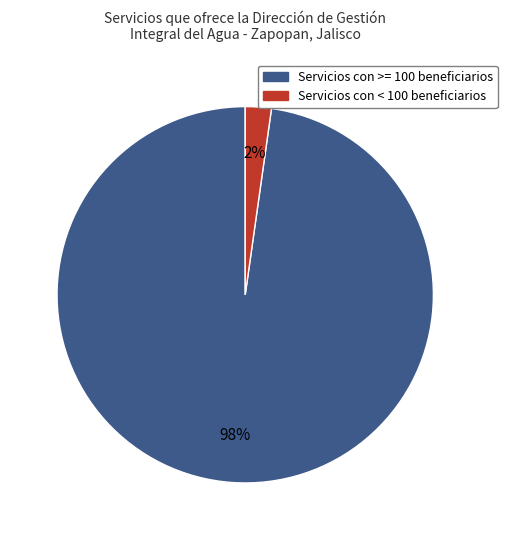

Count the number of slices in the pie.

2